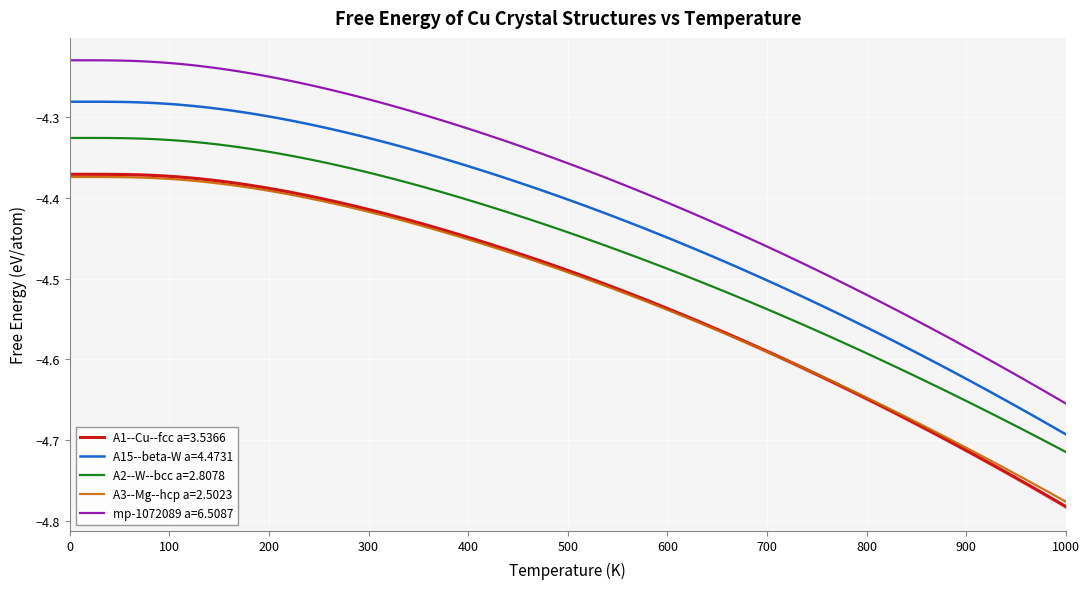

Which series has the largest total across all categories?

mp-1072089 a=6.5087